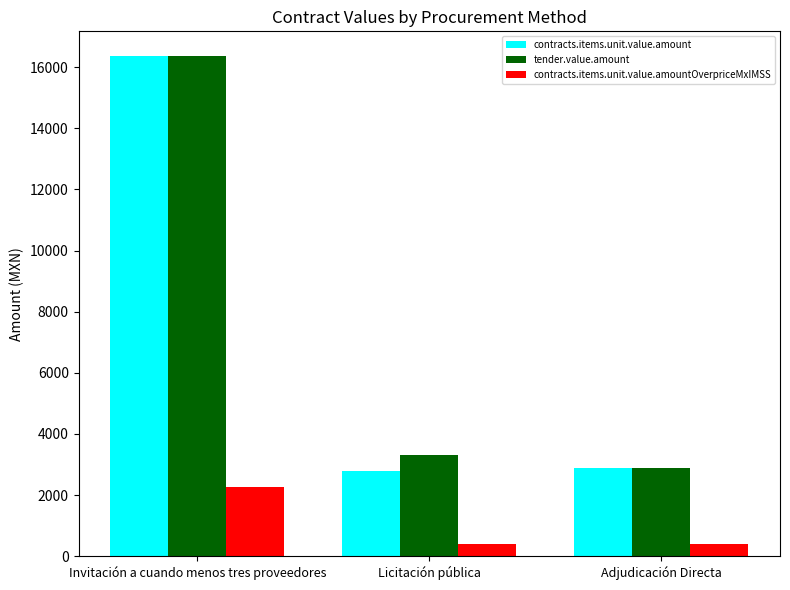

What are all the series names shown in the legend?

contracts.items.unit.value.amount, tender.value.amount, contracts.items.unit.value.amountOverpriceMxIMSS